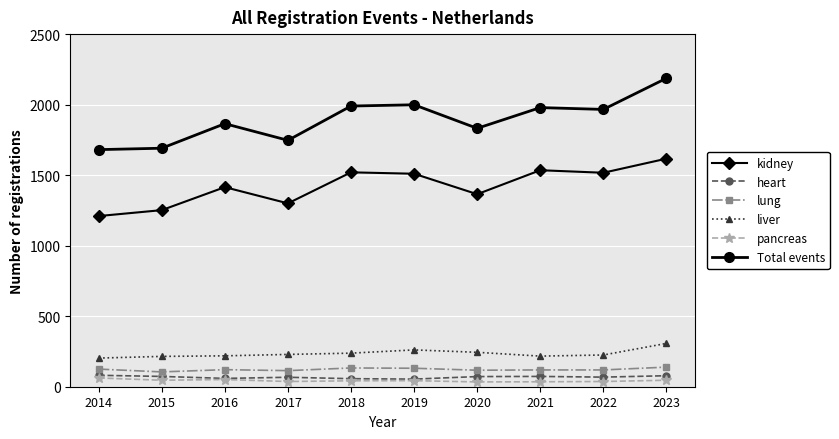

How many values in the heart series are below 72?

5